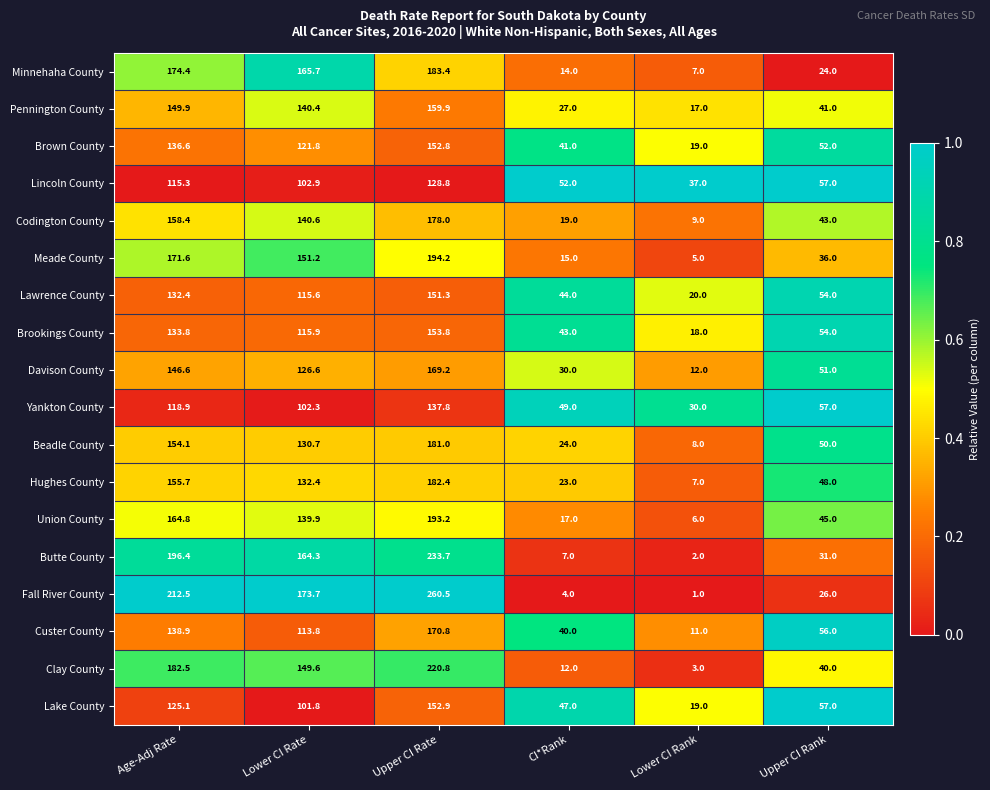

What is the average value of the Union County series?

94.3